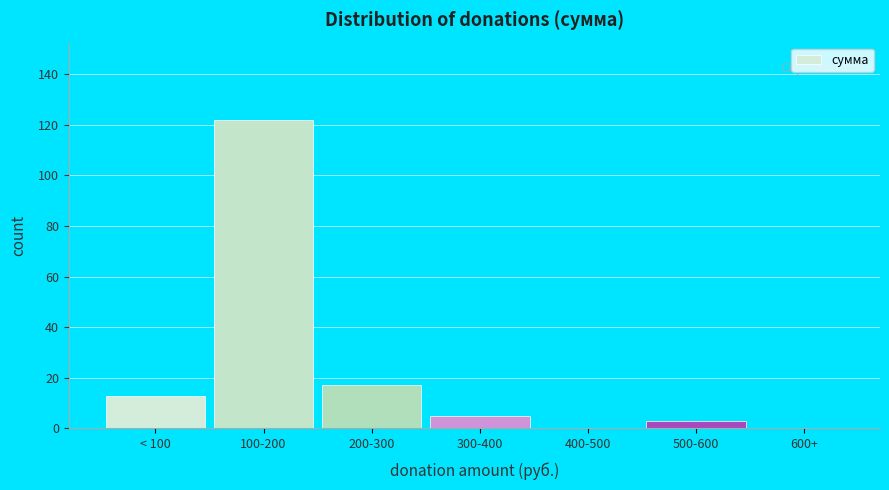

Reading left to right, transcribe all the data shown in this chart.

< 100=13	100-200=122	200-300=17	300-400=5	400-500=0	500-600=3	600+=0